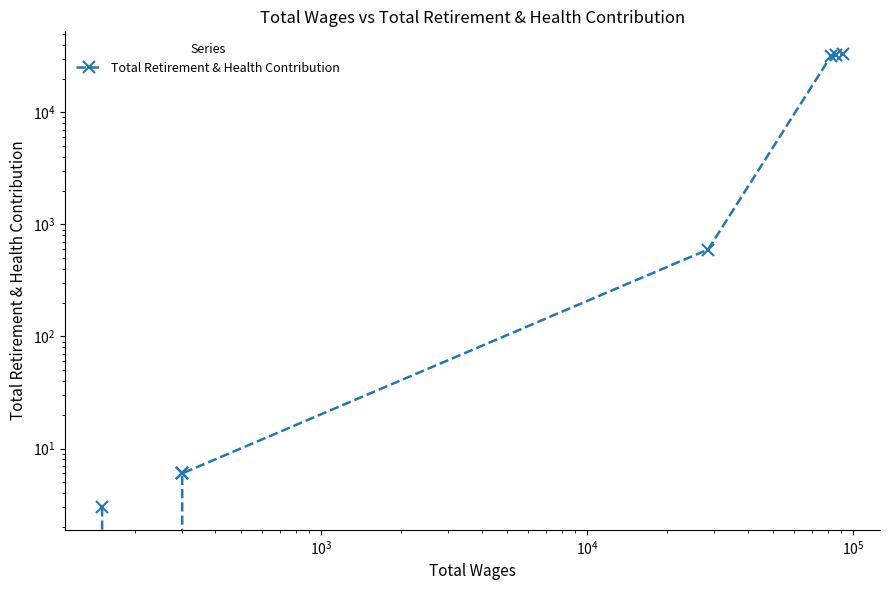

What is the value of the 7th point from the left?

31627